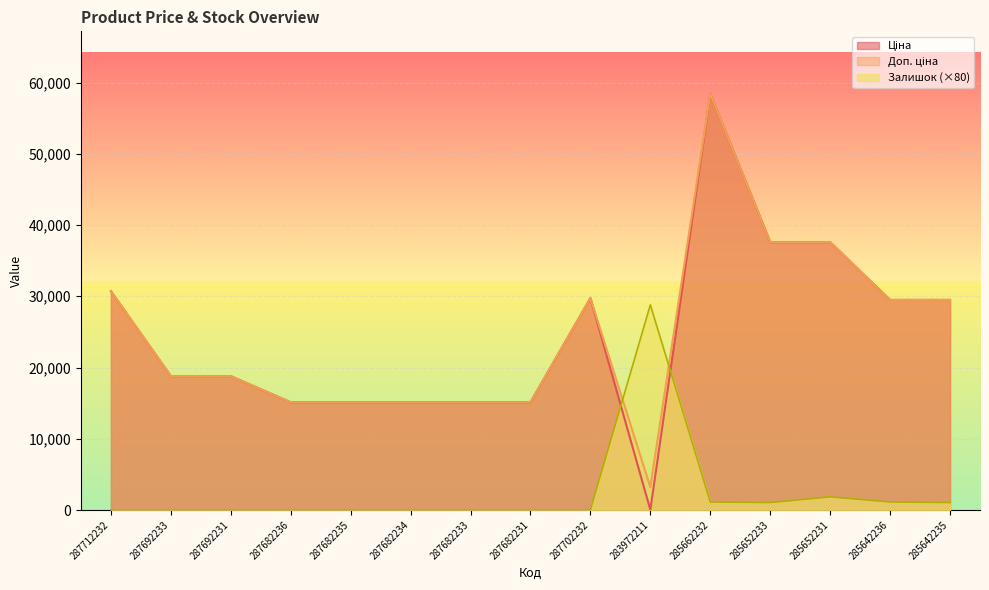

Count the number of data series in this chart.

3